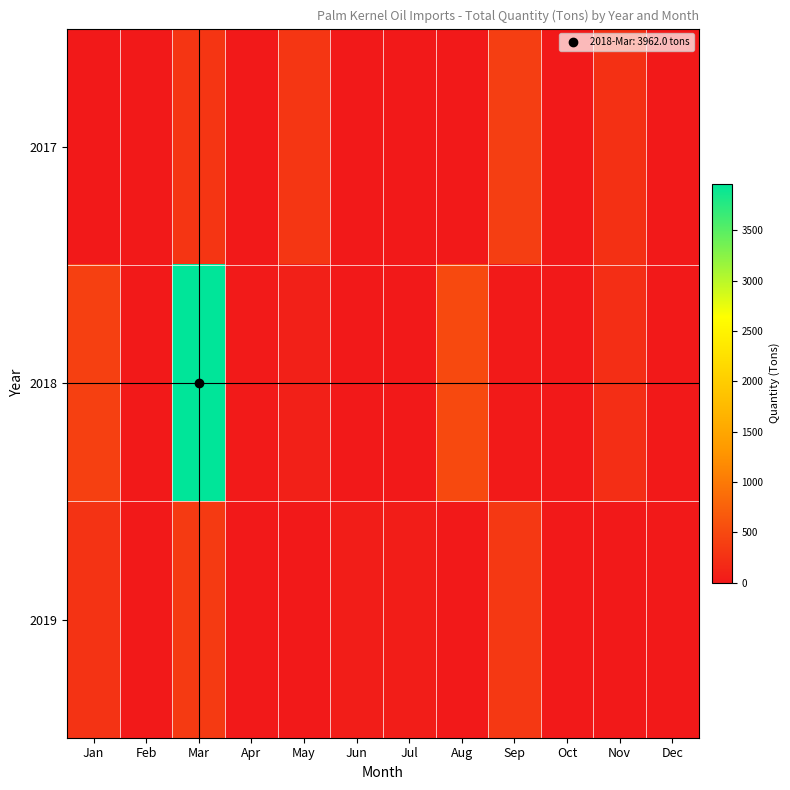

Which series changed the most between Apr and Dec?

2018